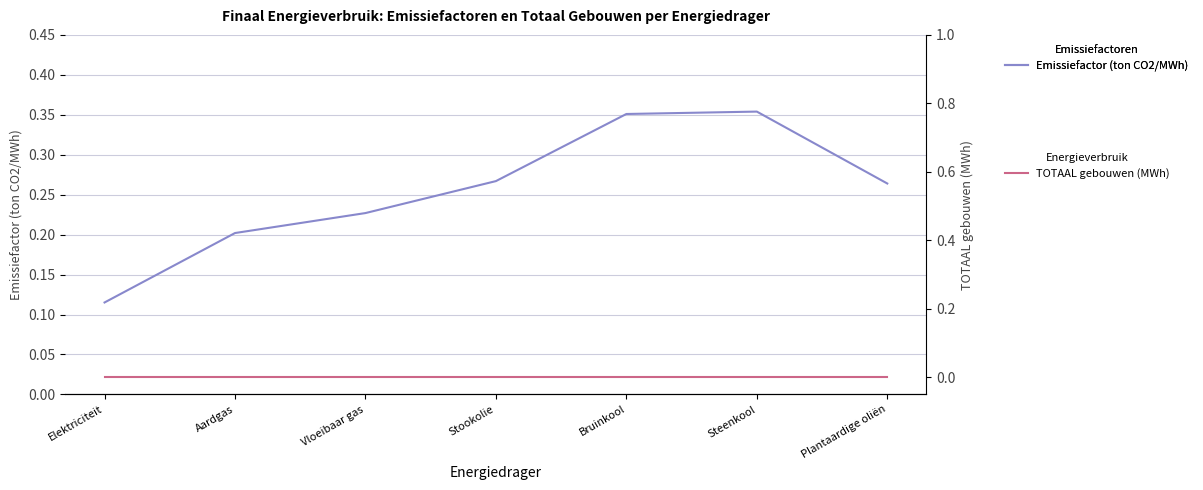

Reading right to left, transcribe all the data shown in this chart.

Emissiefactor (ton CO2/MWh): Plantaardige oliën=0.3	Steenkool=0.4	Bruinkool=0.4	Stookolie=0.3	Vloeibaar gas=0.2	Aardgas=0.2	Elektriciteit=0.1
TOTAAL gebouwen (MWh): Plantaardige oliën=0.0	Steenkool=0.0	Bruinkool=0.0	Stookolie=0.0	Vloeibaar gas=0.0	Aardgas=0.0	Elektriciteit=0.0